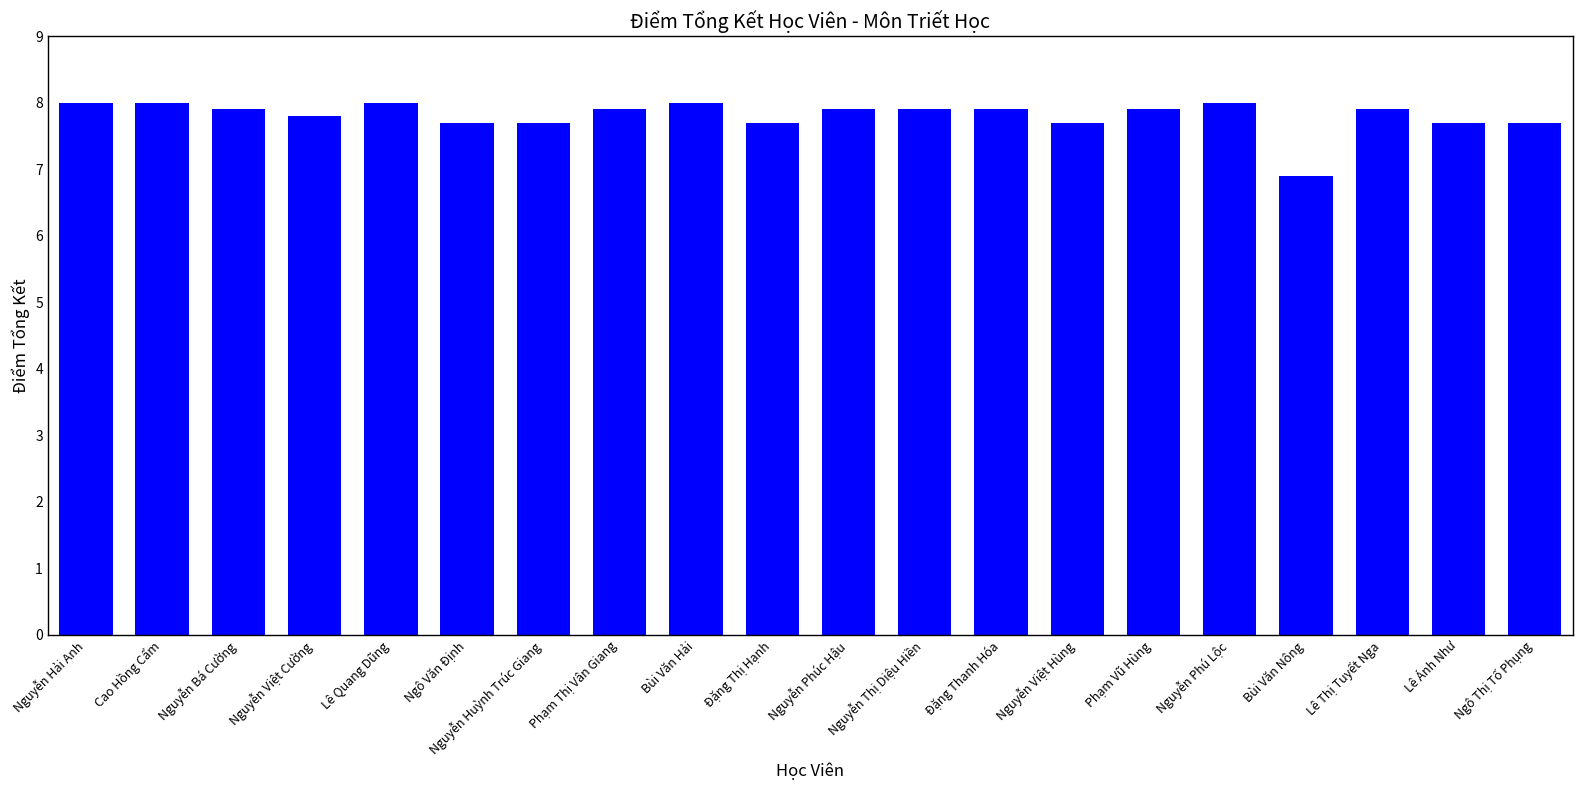

What is the greatest value displayed?

8.0